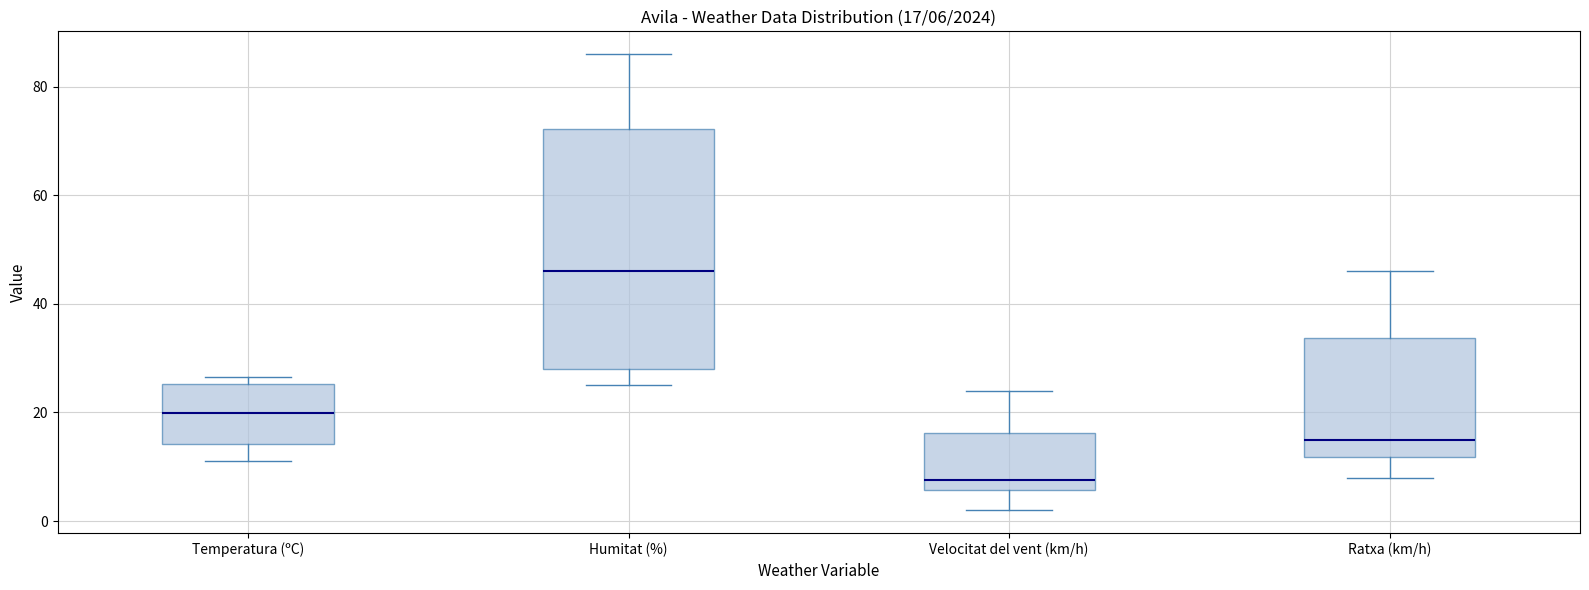

Comparing the boxes themselves (not the whiskers), which one is the tallest?

Humitat (%)